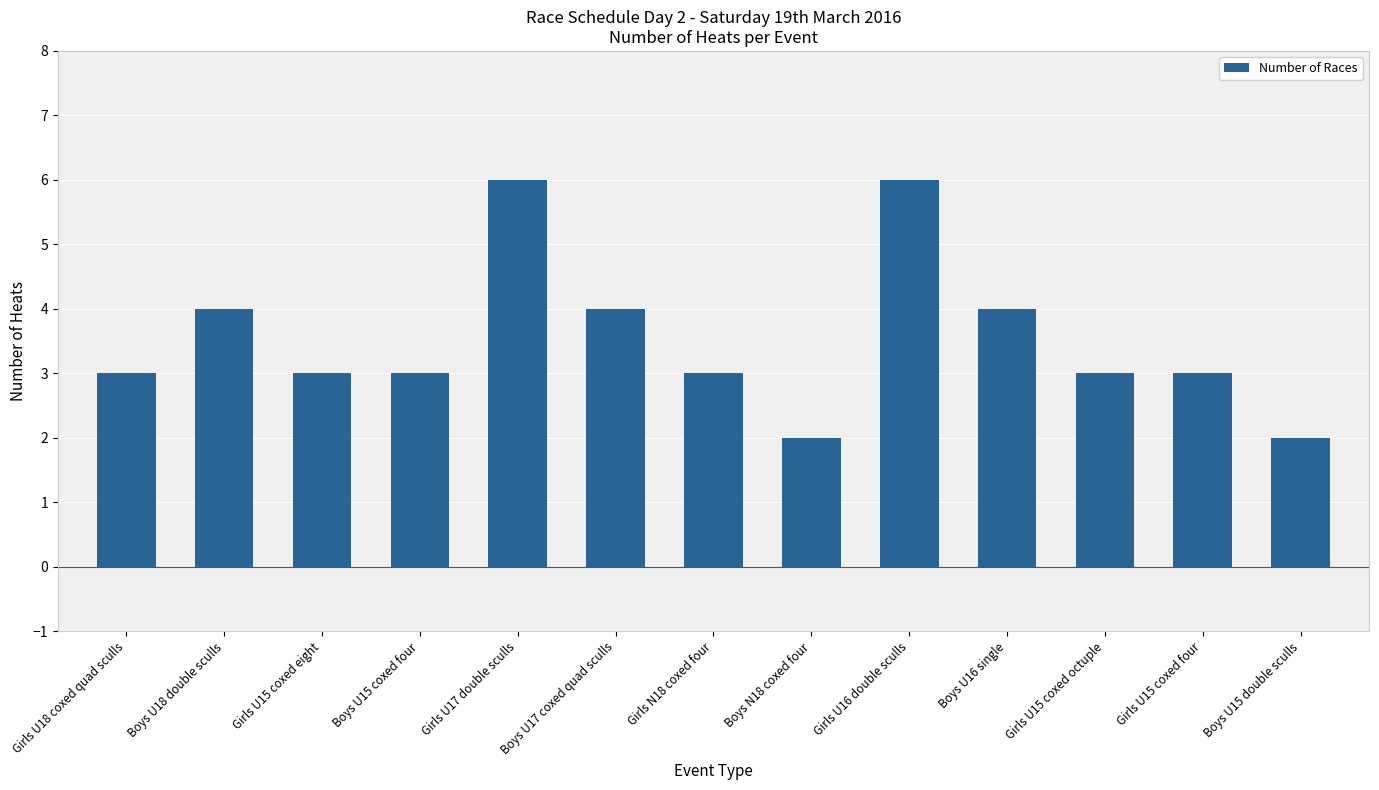

True or false: the data shows 2 at Boys U15 double sculls.

True